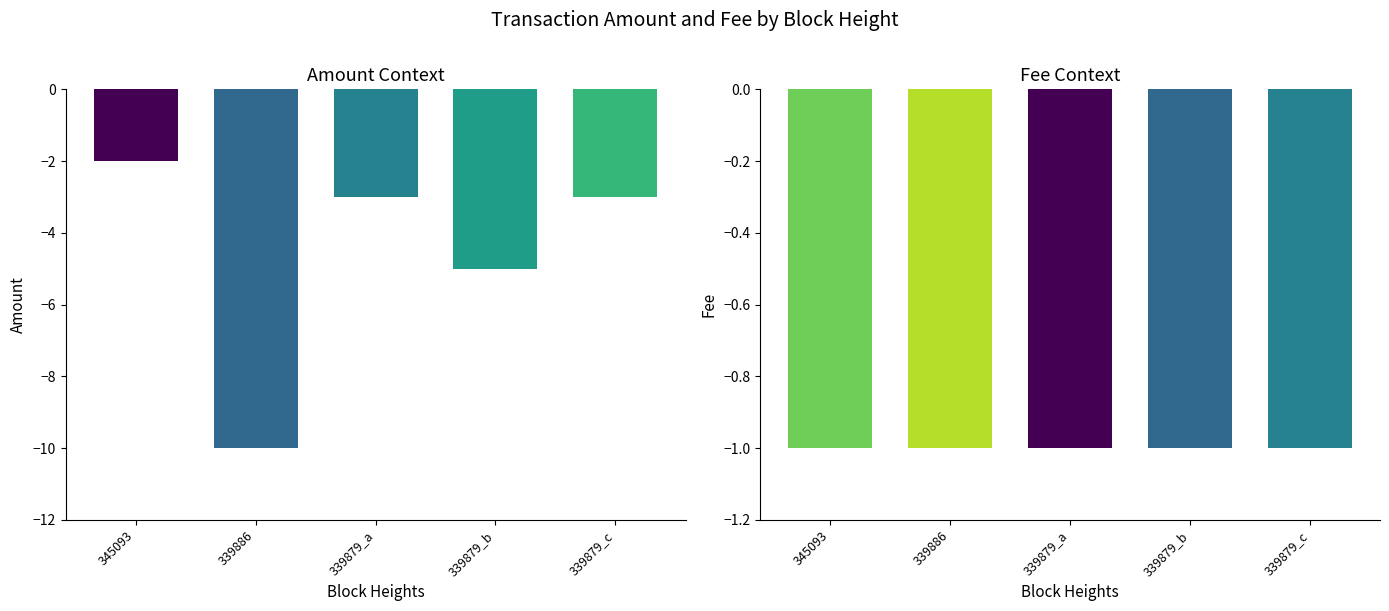

How many bars are there in each group?

2